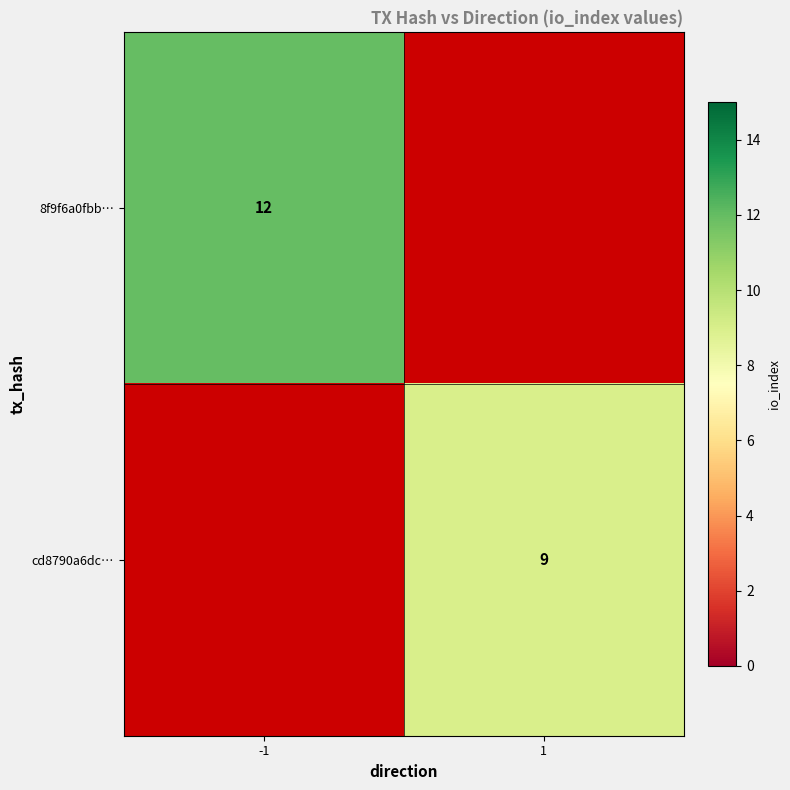

Is the value of cd8790a6dc… at 1 greater than the value of 8f9f6a0fbb… at -1?

No